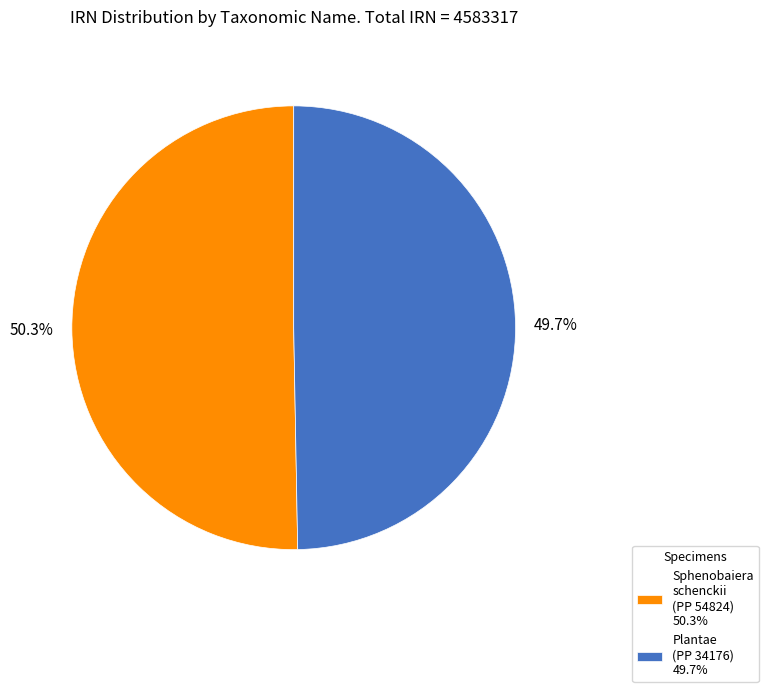

To the nearest percent, what is the average slice percentage?

50%